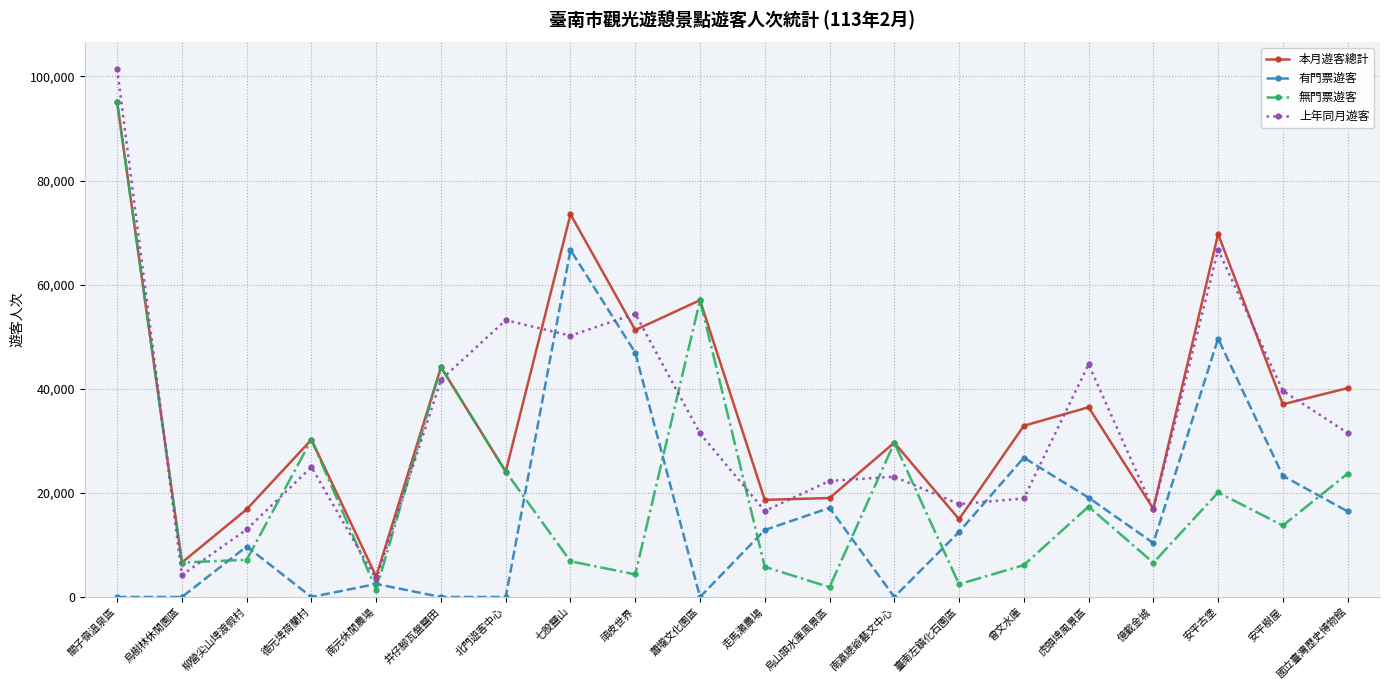

True or false: 本月遊客總計 and 有門票遊客 cross at least once.

False